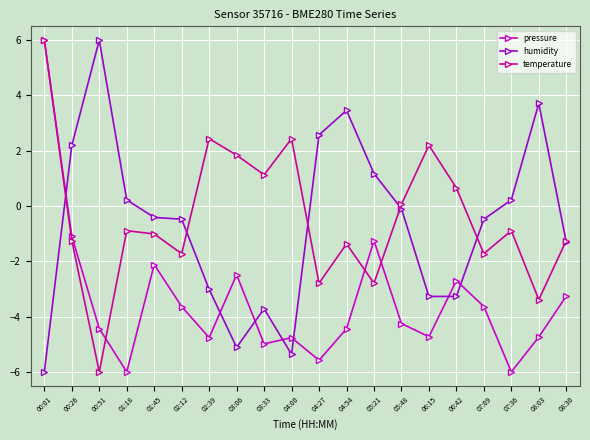

True or false: humidity has more than 1 points higher than both neighbors.

True